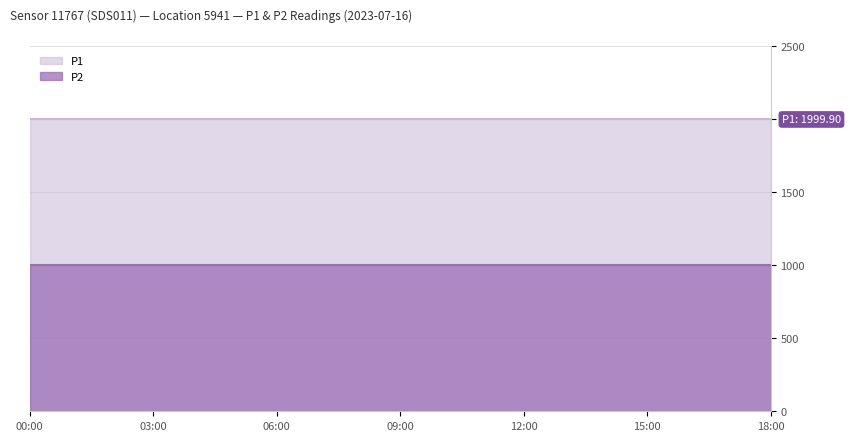

What is the label of the 1st point from the left?

00:00